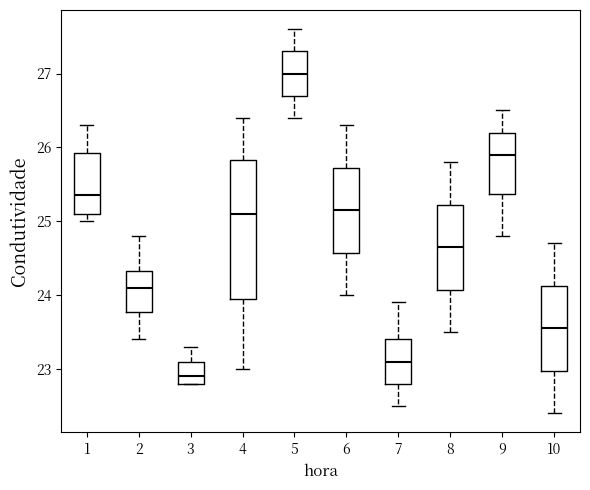

Where does the upper whisker of the box at x = 10 end on the y-axis? The values are not printed on the chart, so give them approximately, as read against the axis.

24.7